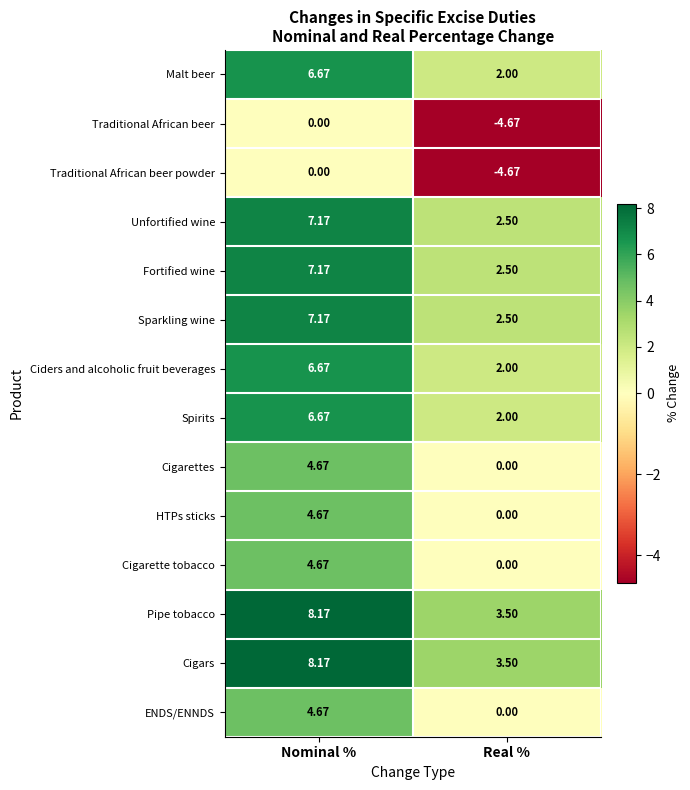

Where is Traditional African beer nearest to the value -2?

Nominal %